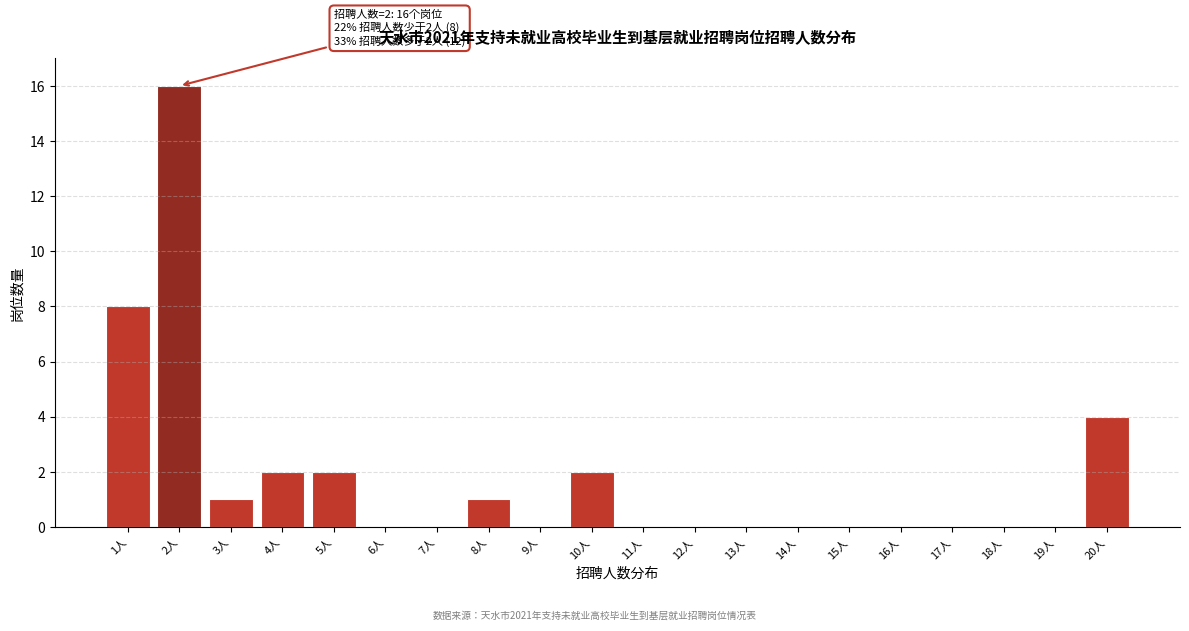

Reading left to right, transcribe all the data shown in this chart.

1人=8	2人=16	3人=1	4人=2	5人=2	6人=0	7人=0	8人=1	9人=0	10人=2	11人=0	12人=0	13人=0	14人=0	15人=0	16人=0	17人=0	18人=0	19人=0	20人=4